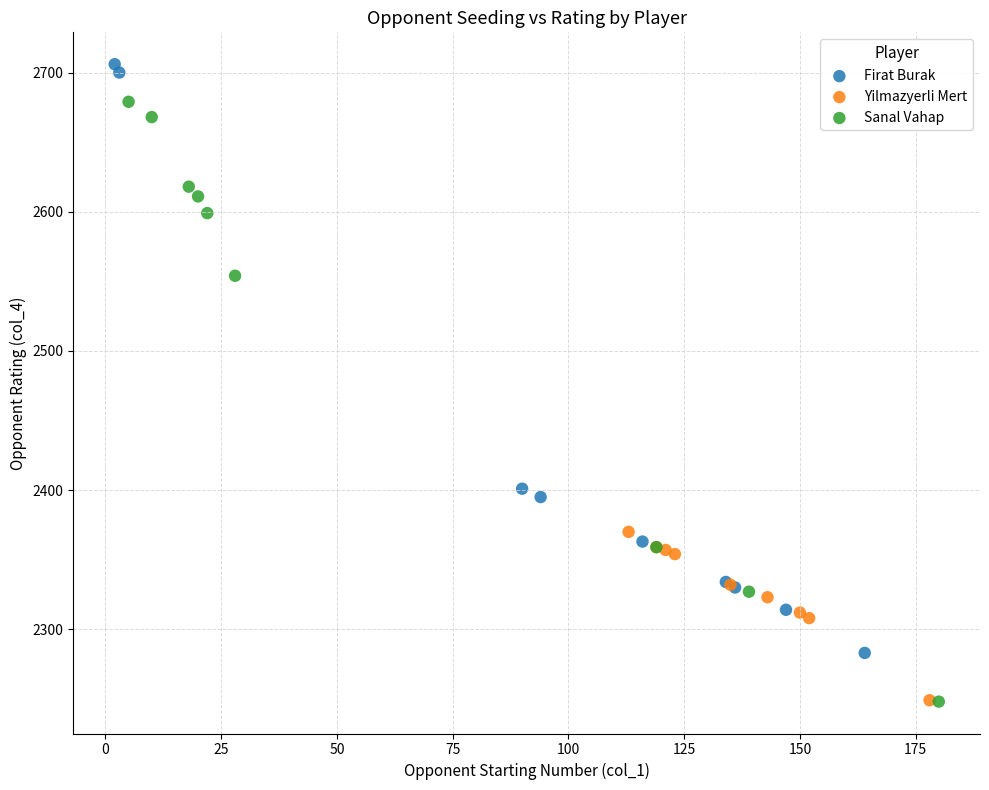

Which series has the largest Y range (max minus min)?

Sanal Vahap